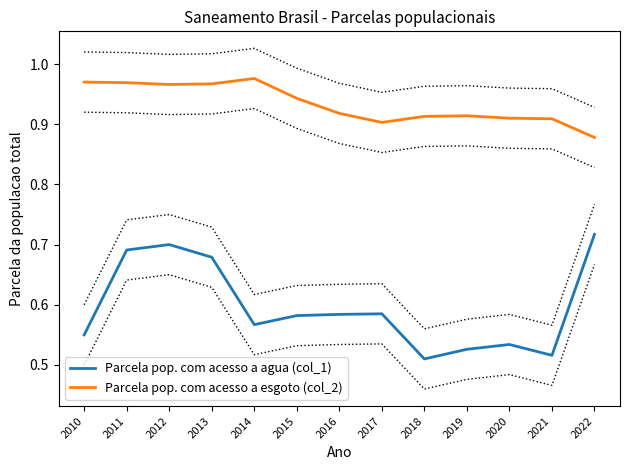

Reading left to right, transcribe all the data shown in this chart.

Parcela pop. com acesso a agua (col_1): 2010=0.6	2011=0.7	2012=0.7	2013=0.7	2014=0.6	2015=0.6	2016=0.6	2017=0.6	2018=0.5	2019=0.5	2020=0.5	2021=0.5	2022=0.7
Parcela pop. com acesso a esgoto (col_2): 2010=1.0	2011=1.0	2012=1.0	2013=1.0	2014=1.0	2015=0.9	2016=0.9	2017=0.9	2018=0.9	2019=0.9	2020=0.9	2021=0.9	2022=0.9